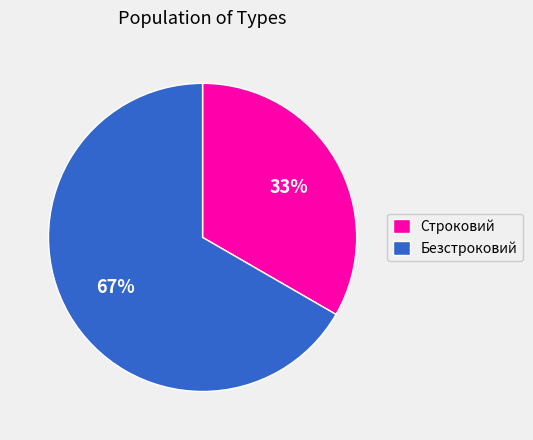

What is the smallest slice in the pie chart?

Строковий